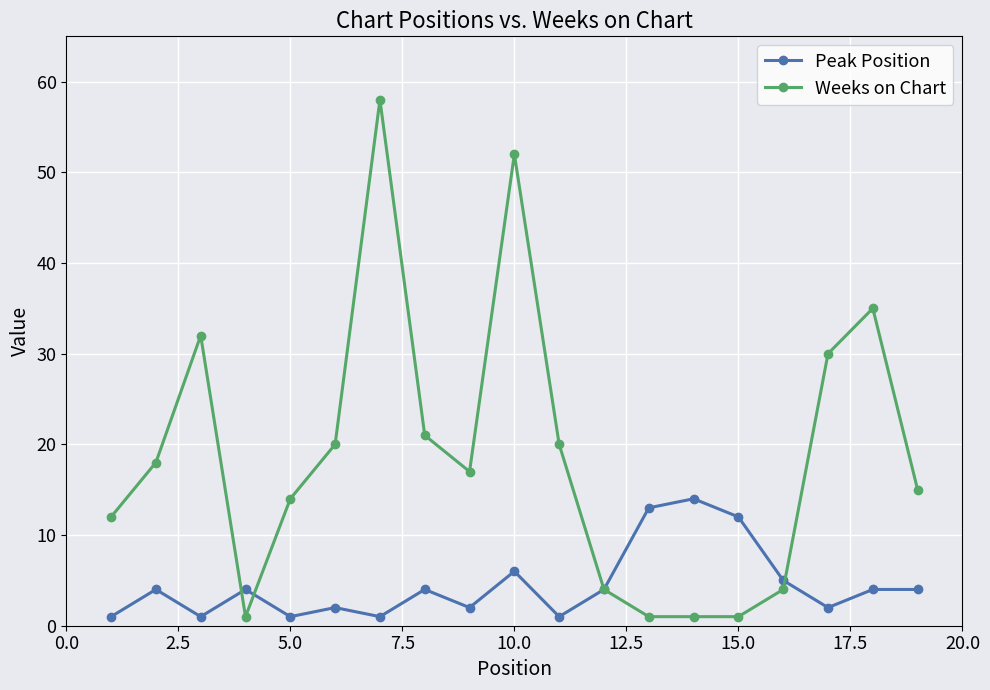

True or false: Weeks on Chart has more than 0 interior local peaks.

True